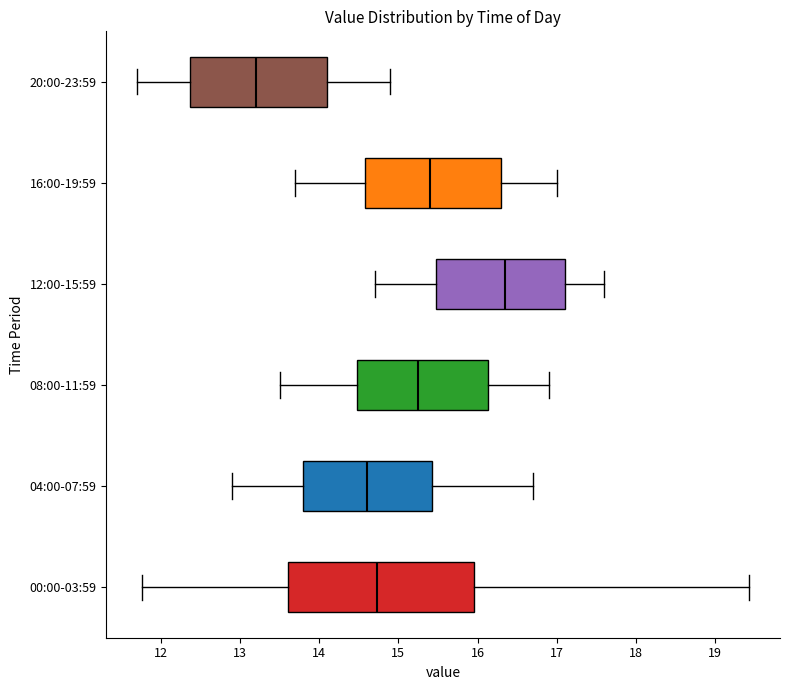

Which box is the widest, from its left edge to its right edge?

00:00-03:59